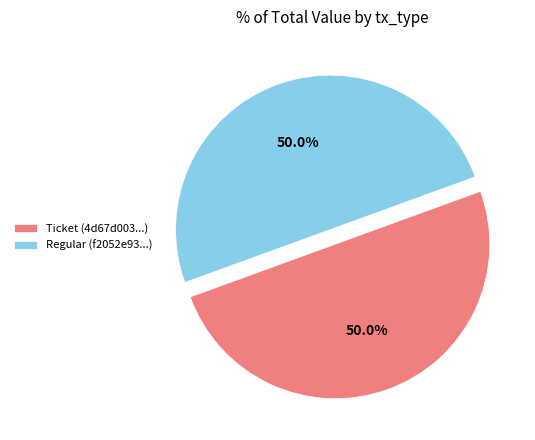

What is the ratio of the value at Regular (f2052e93...) to the value at Ticket (4d67d003...)?

1.0